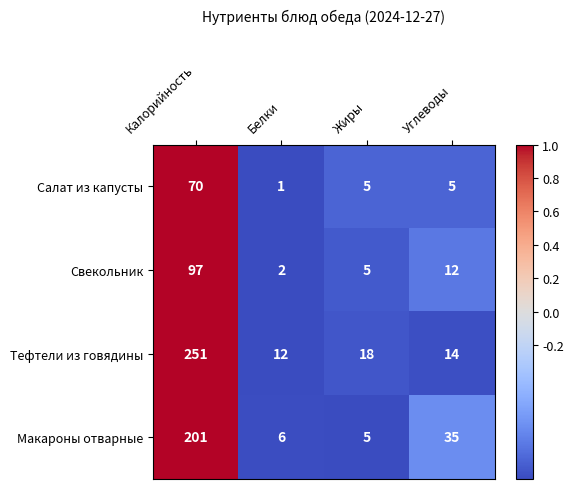

Rank the series by their maximum value, from lowest to highest.

Салат из капусты, Свекольник, Макароны отварные, Тефтели из говядины